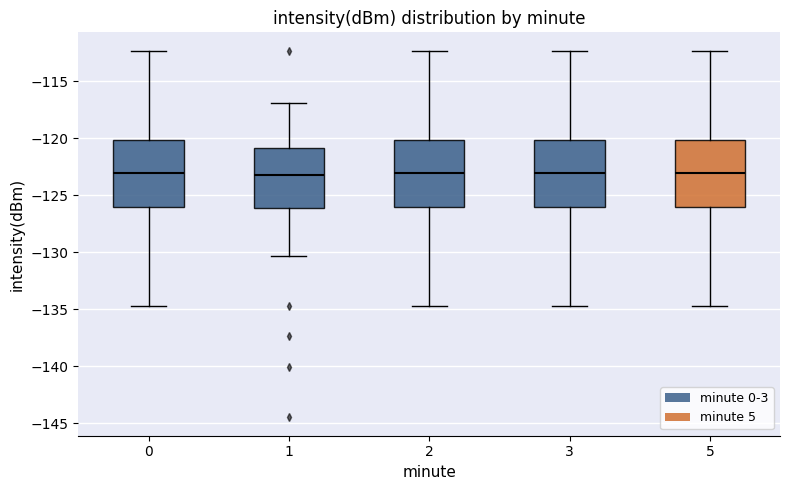

Reading left to right, transcribe this box plot: for each box, give where its median line is, the range the box spans, and where its two whiskers end, as read against the y-axis. The values are not printed on the chart, so give them approximately, as read against the axis.

0: median -123.0, box -126.0 to -120.0, whiskers -134.5 to -112.5
1: median -123.0, box -126.0 to -121.0, whiskers -130.5 to -117.0
2: median -123.0, box -126.0 to -120.0, whiskers -134.5 to -112.5
3: median -123.0, box -126.0 to -120.0, whiskers -134.5 to -112.5
5: median -123.0, box -126.0 to -120.0, whiskers -134.5 to -112.5